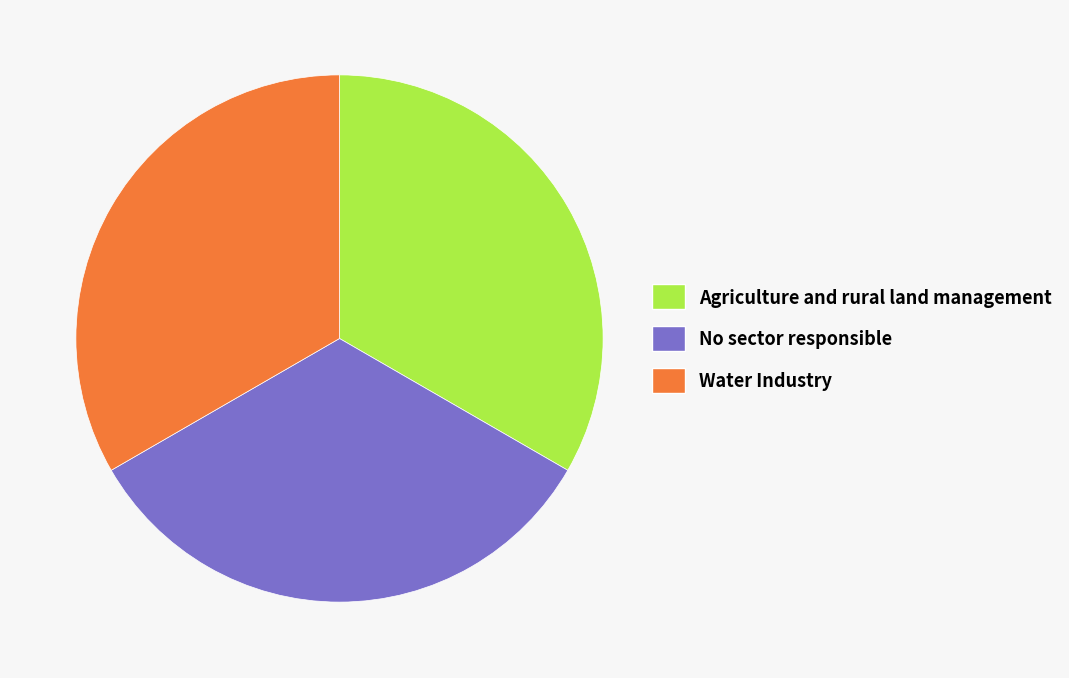

Does No sector responsible account for over 50% of the chart?

No